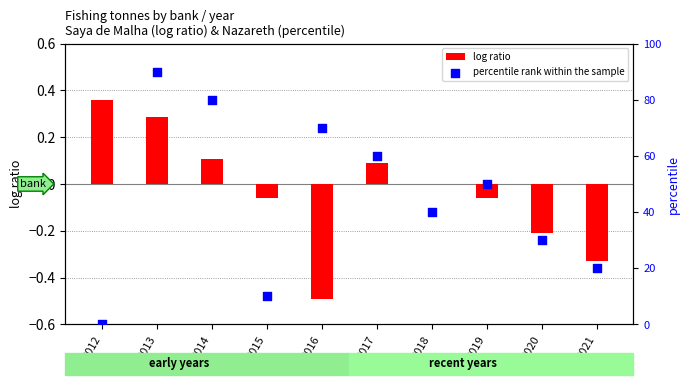

At how many categories does at least one series exceed 45?

5